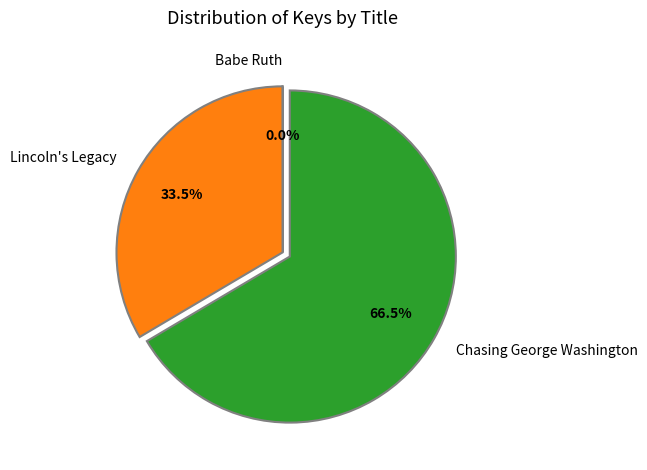

What percentage is NOT represented by Lincoln's Legacy?

66.5%